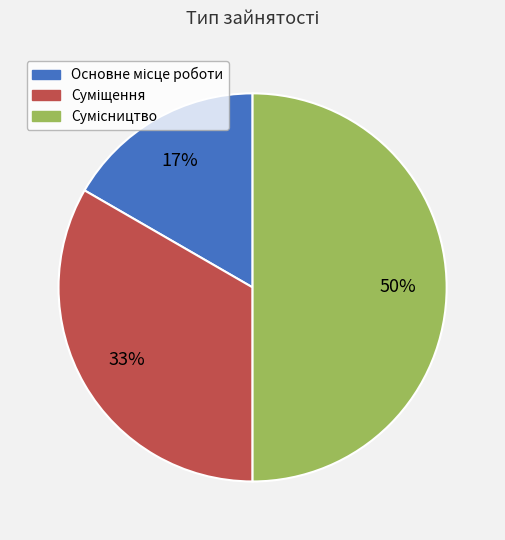

To the nearest percent, what is the average slice percentage?

33%